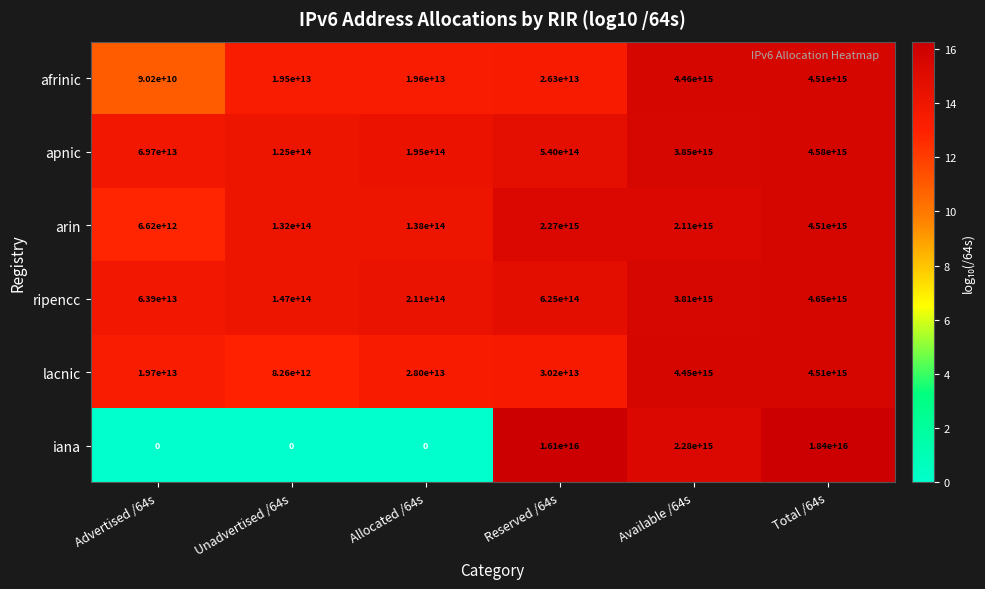

Which series has the largest range (max minus min)?

iana